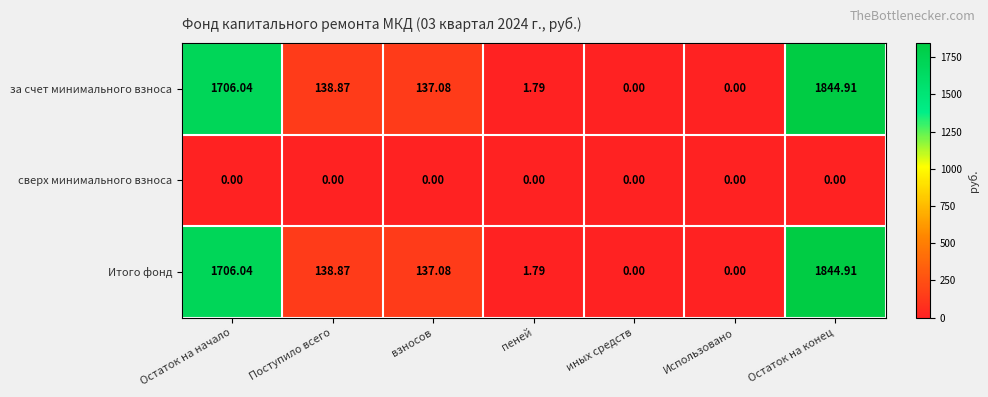

At which category is the sum across all series the highest?

Остаток на конец